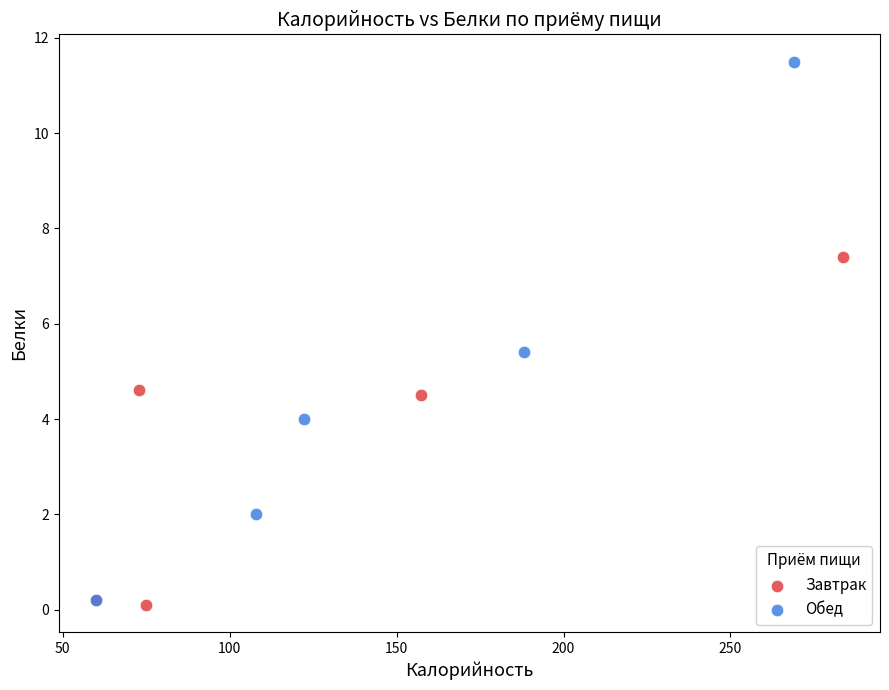

Which series reaches the maximum Y coordinate?

Обед